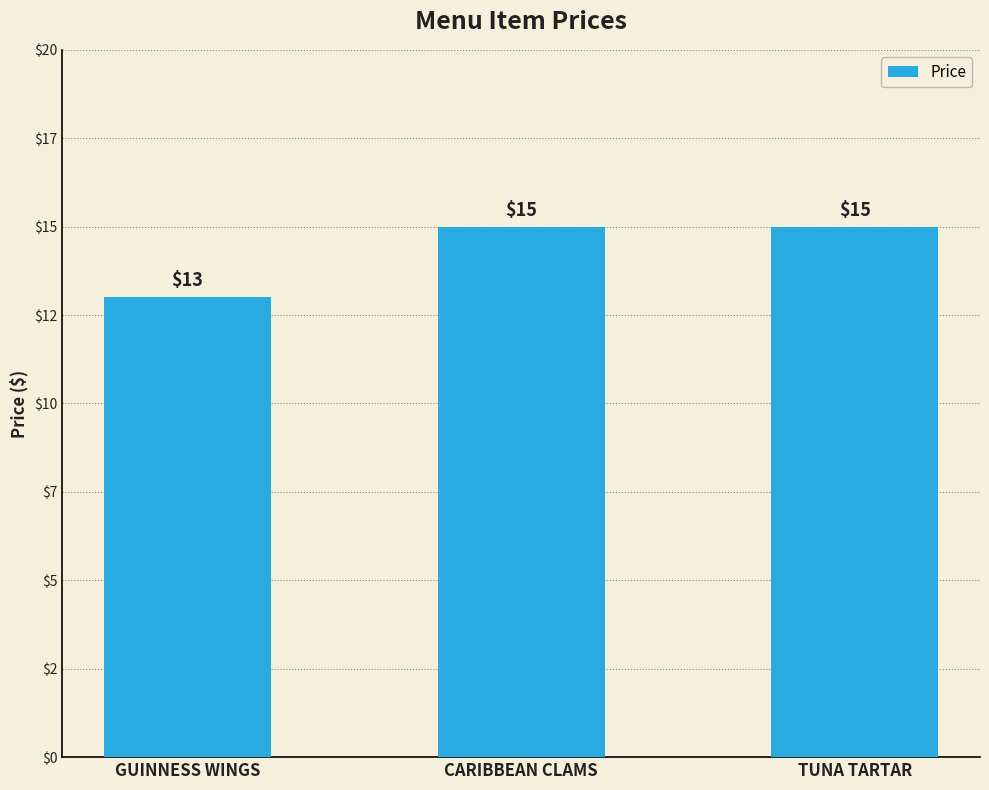

What position from the right is TUNA TARTAR?

1